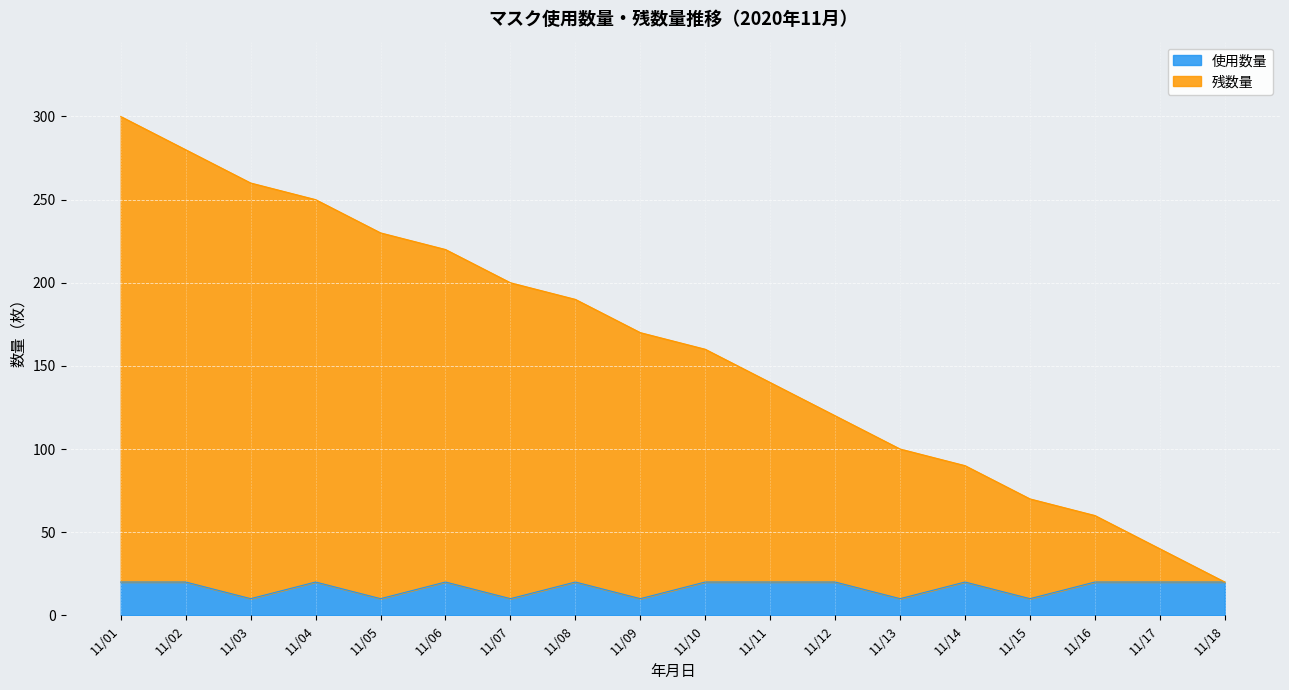

Reading right to left, list all the values displayed in this chart.

使用数量: 11/18=20	11/17=20	11/16=20	11/15=10	11/14=20	11/13=10	11/12=20	11/11=20	11/10=20	11/09=10	11/08=20	11/07=10	11/06=20	11/05=10	11/04=20	11/03=10	11/02=20	11/01=20
残数量: 11/18=20	11/17=40	11/16=60	11/15=70	11/14=90	11/13=100	11/12=120	11/11=140	11/10=160	11/09=170	11/08=190	11/07=200	11/06=220	11/05=230	11/04=250	11/03=260	11/02=280	11/01=300